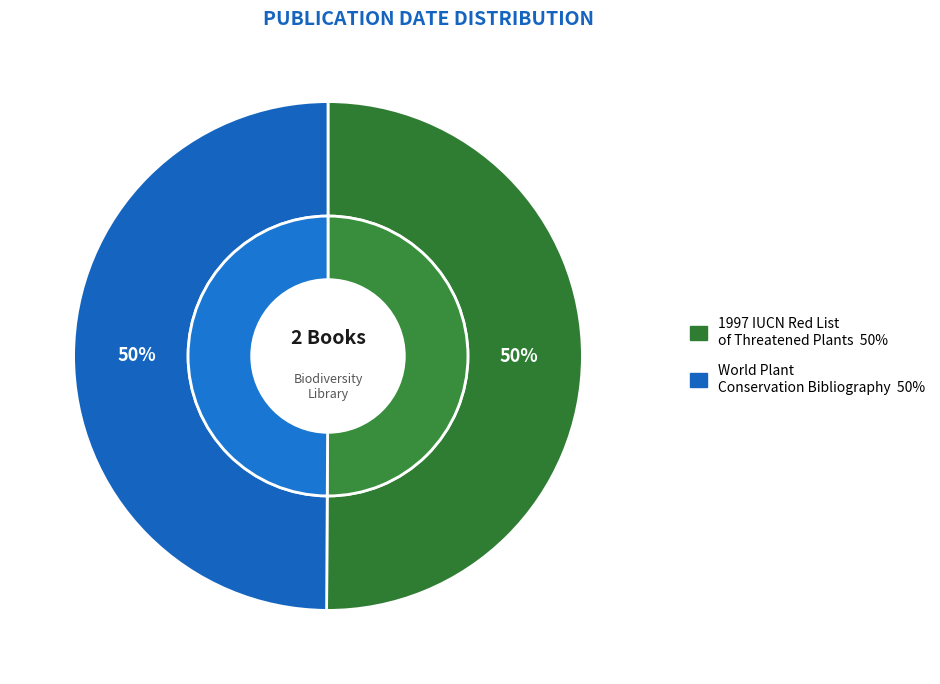

Is the sum of World Plant Conservation Bibliography and 1997 IUCN red list of threatened plants greater than half?

Yes